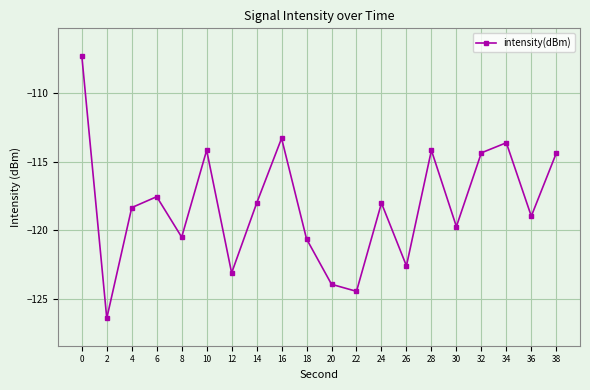

Does the chart have visible grid lines?

Yes